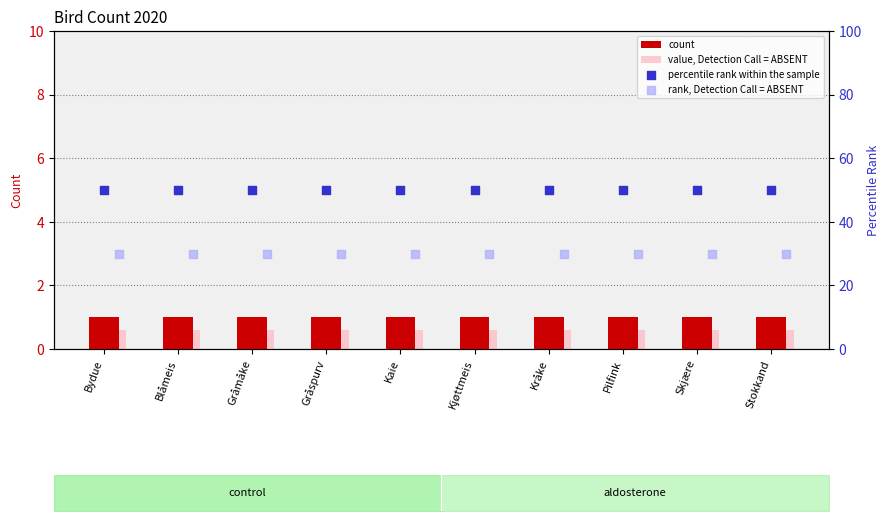

Which series has the widest spread of Y values?

count